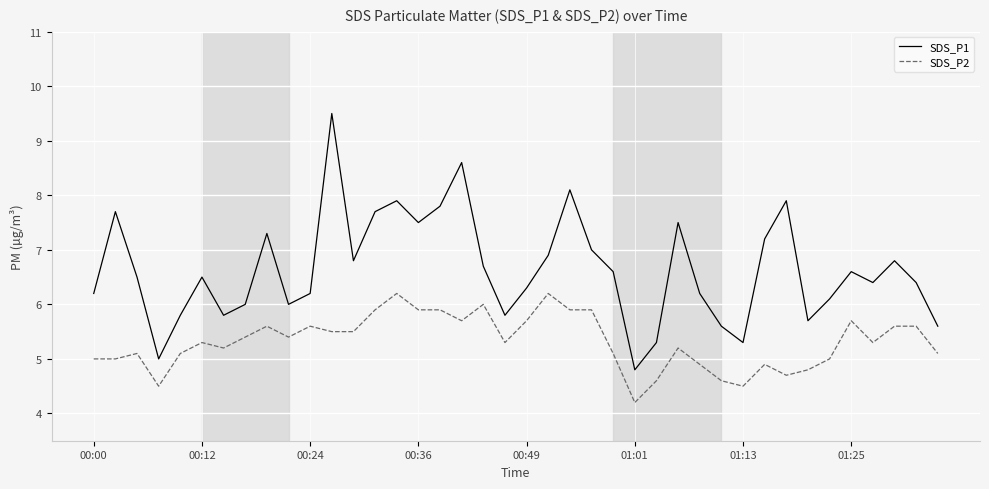

Which series has the largest total across all categories?

SDS_P1